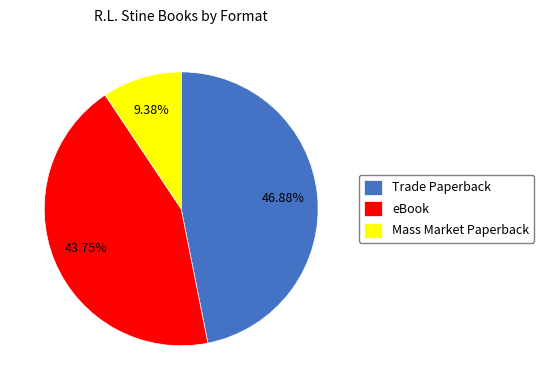

What portion of the pie excludes Mass Market Paperback?

90.6%